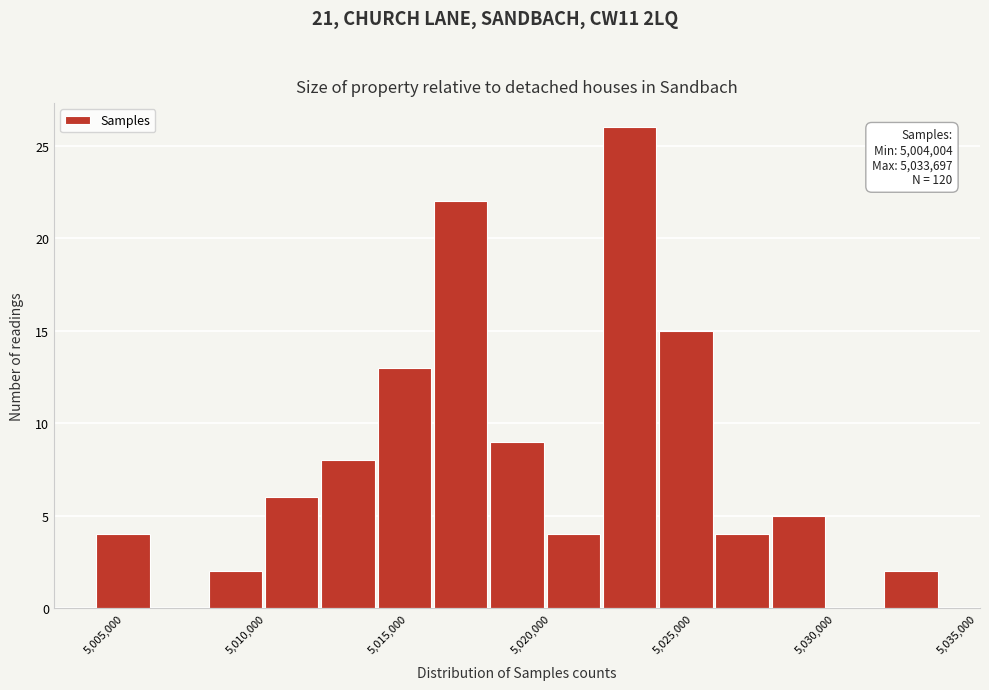

Read against the x-axis, roughly where is the centre of the tallest bar?

5023000